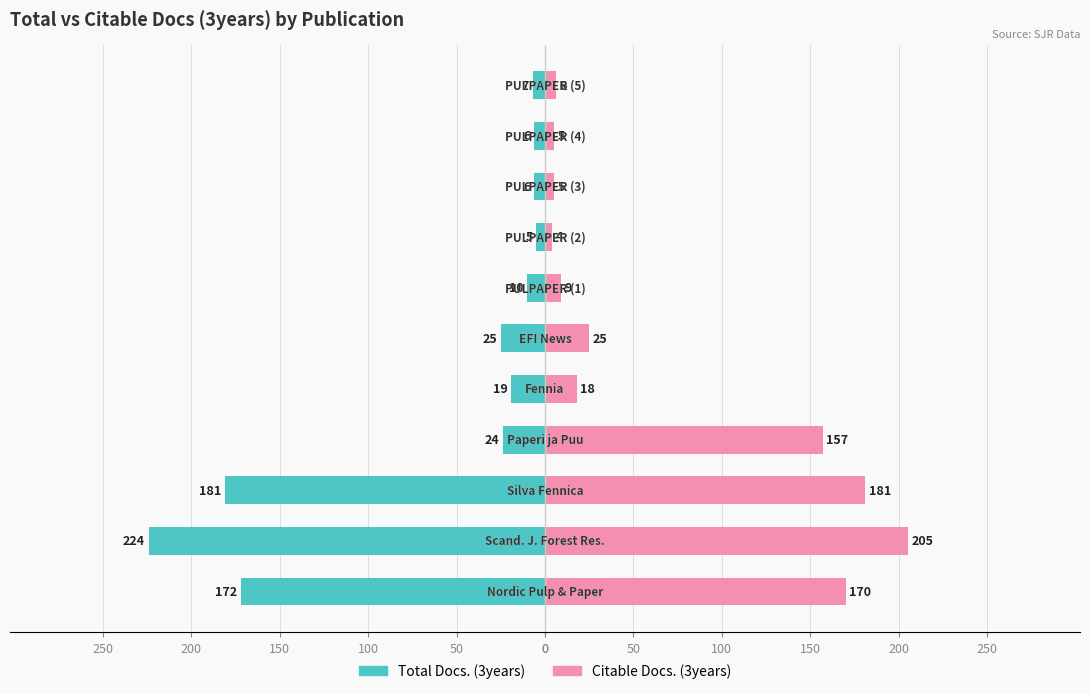

Reading left to right, extract all data points from this chart.

Total Docs. (3years): -172	-224	-181	-24	-19	-25	-10	-5	-6	-6	-7
Citable Docs. (3years): 170	205	181	157	18	25	9	4	5	5	6